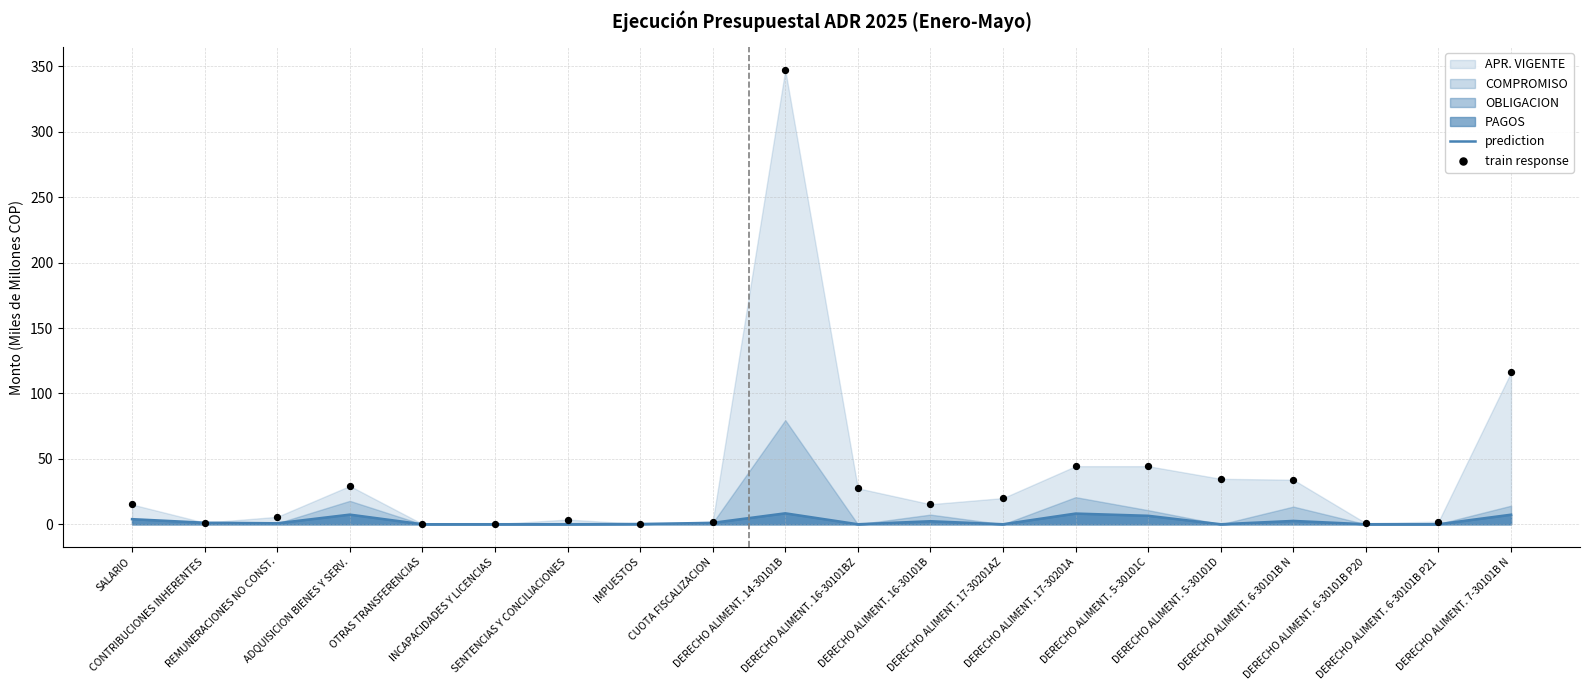

Which series contains the highest Y value?

train response